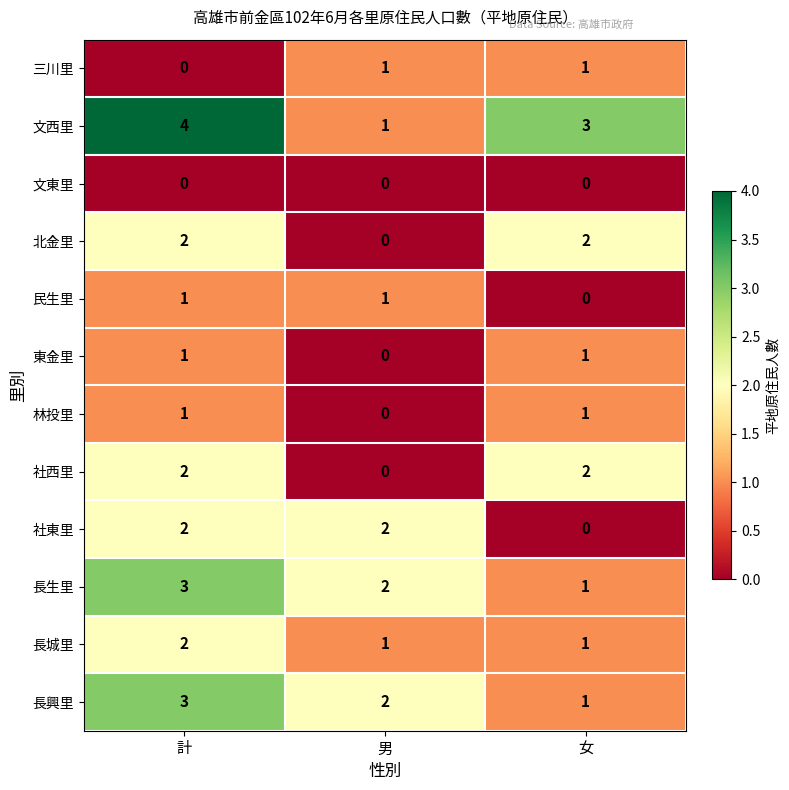

True or false: 東金里 has a value of 1 at 女.

True